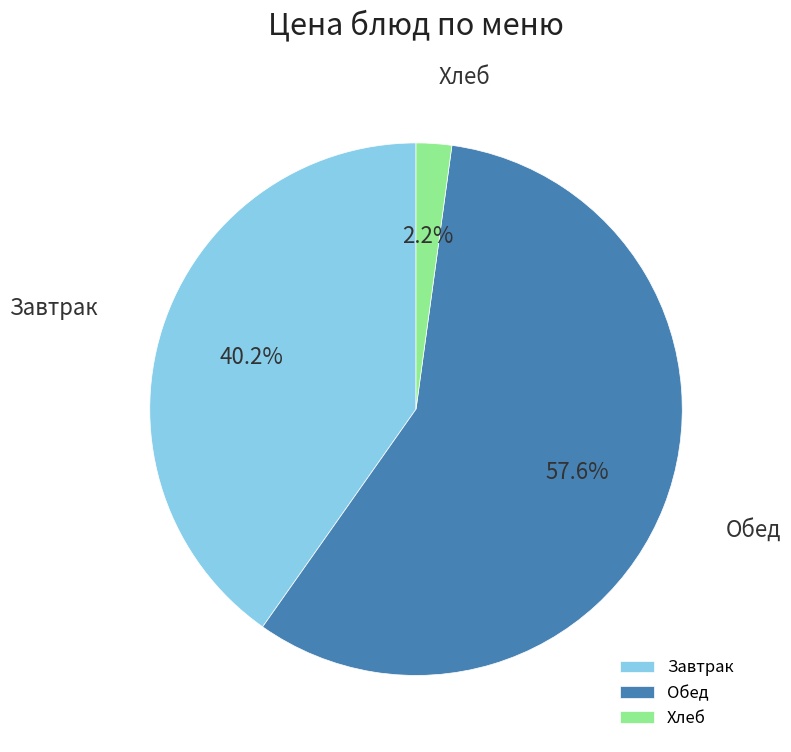

Rank the categories by value from highest to lowest.

Обед, Завтрак, Хлеб